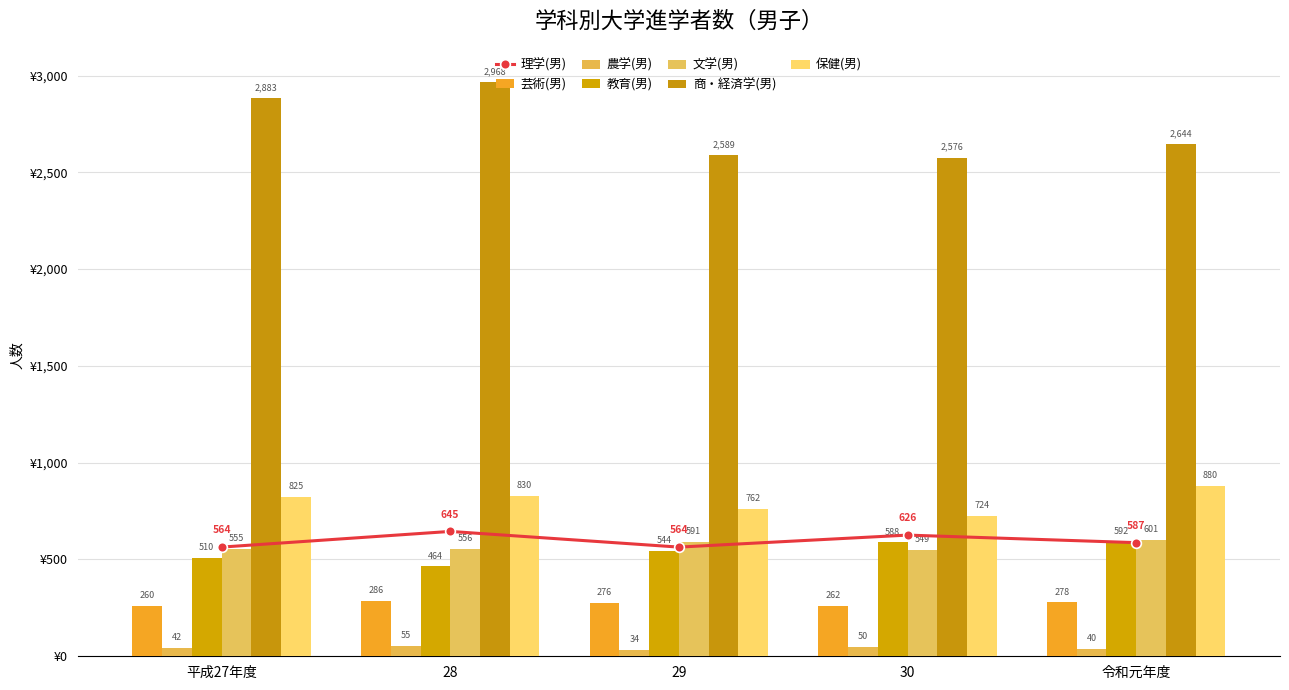

At which label does 芸術(男) reach its minimum?

平成27年度